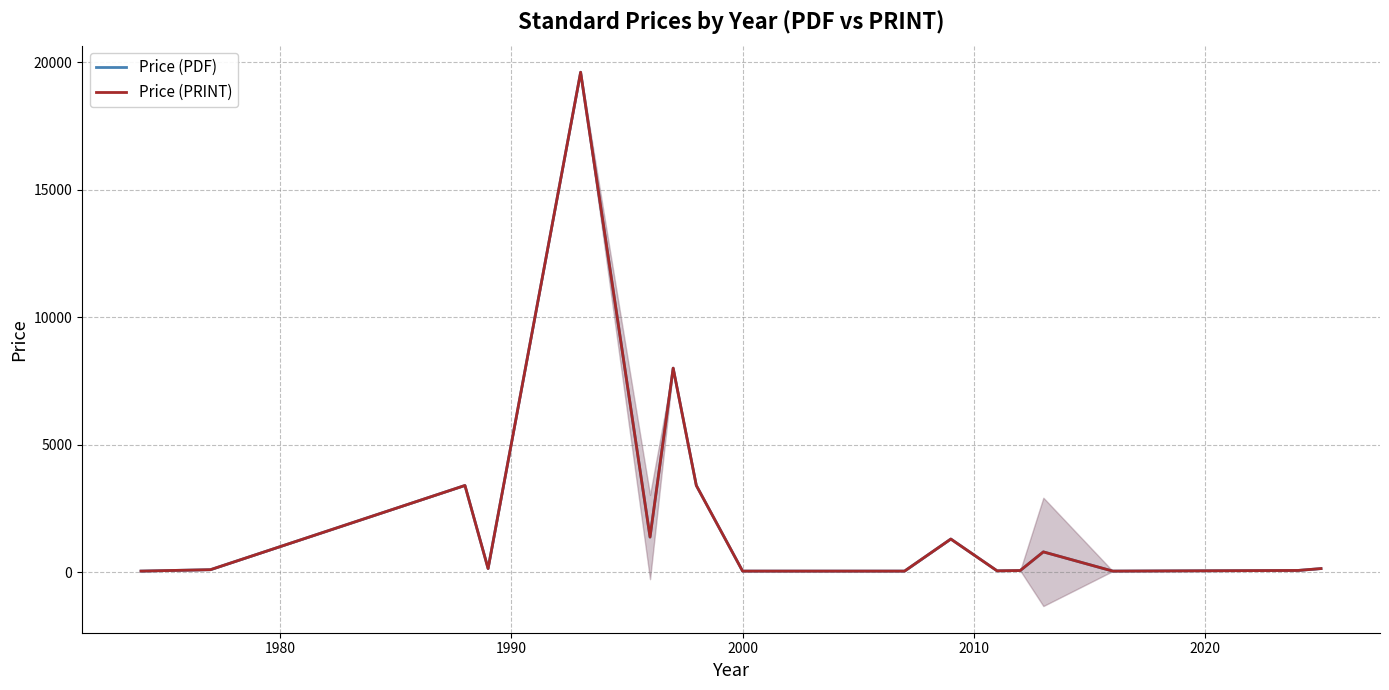

Which series has the widest spread of values?

Price (PDF)